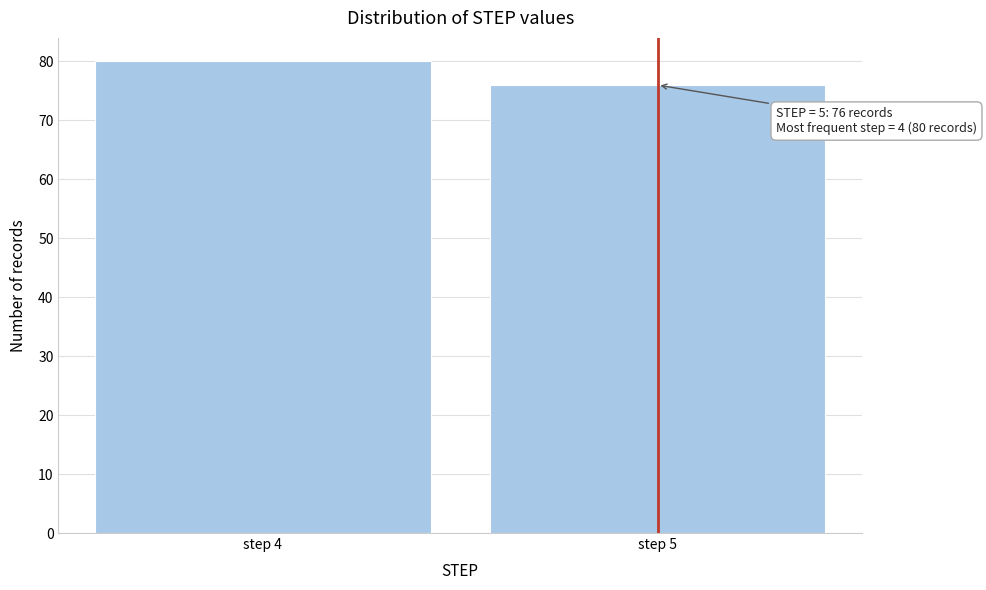

Reading left to right, list all the values displayed in this chart.

step 4=80	step 5=76